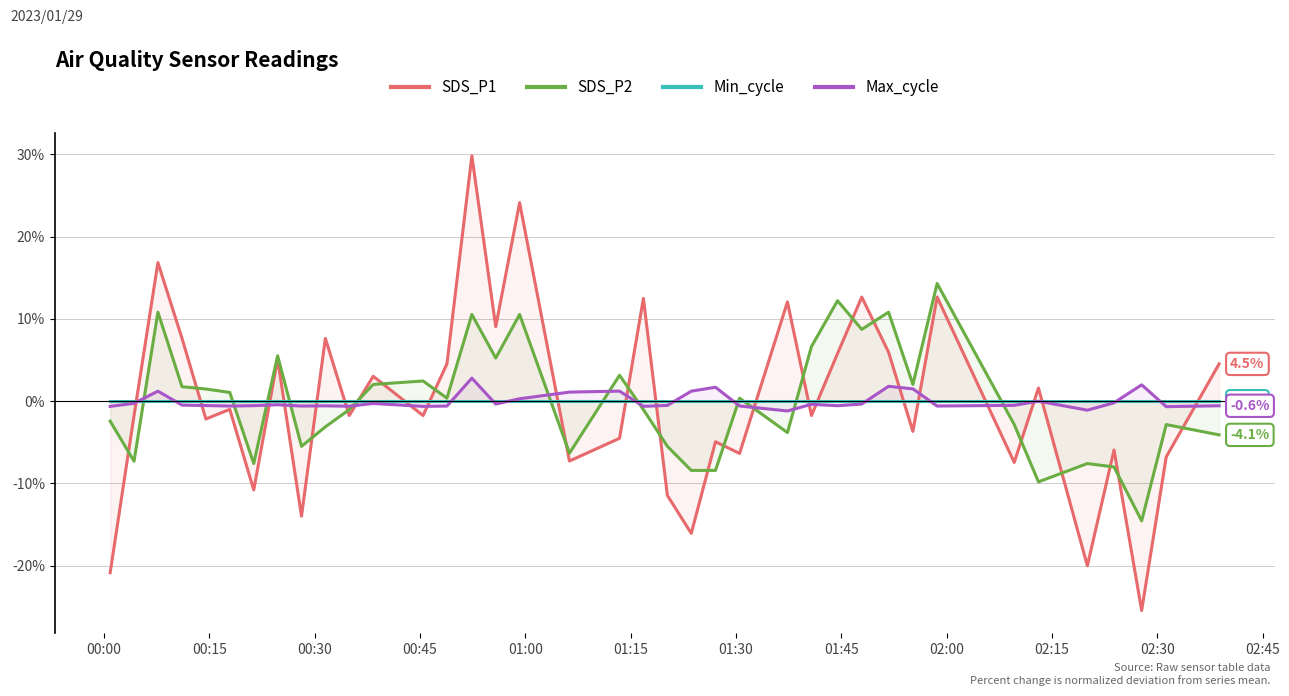

What is the maximum value for SDS_P2?

14.3